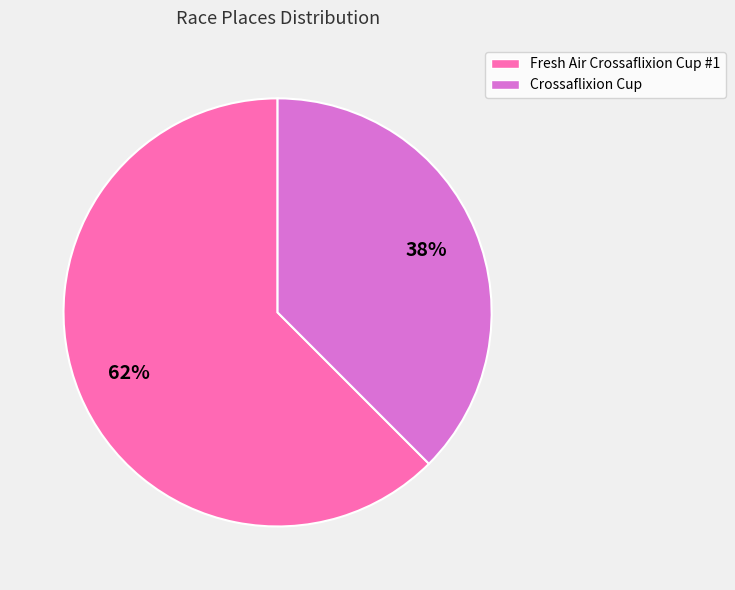

What percentage is the Fresh Air Crossaflixion Cup #1 slice, to the nearest percent?

62%